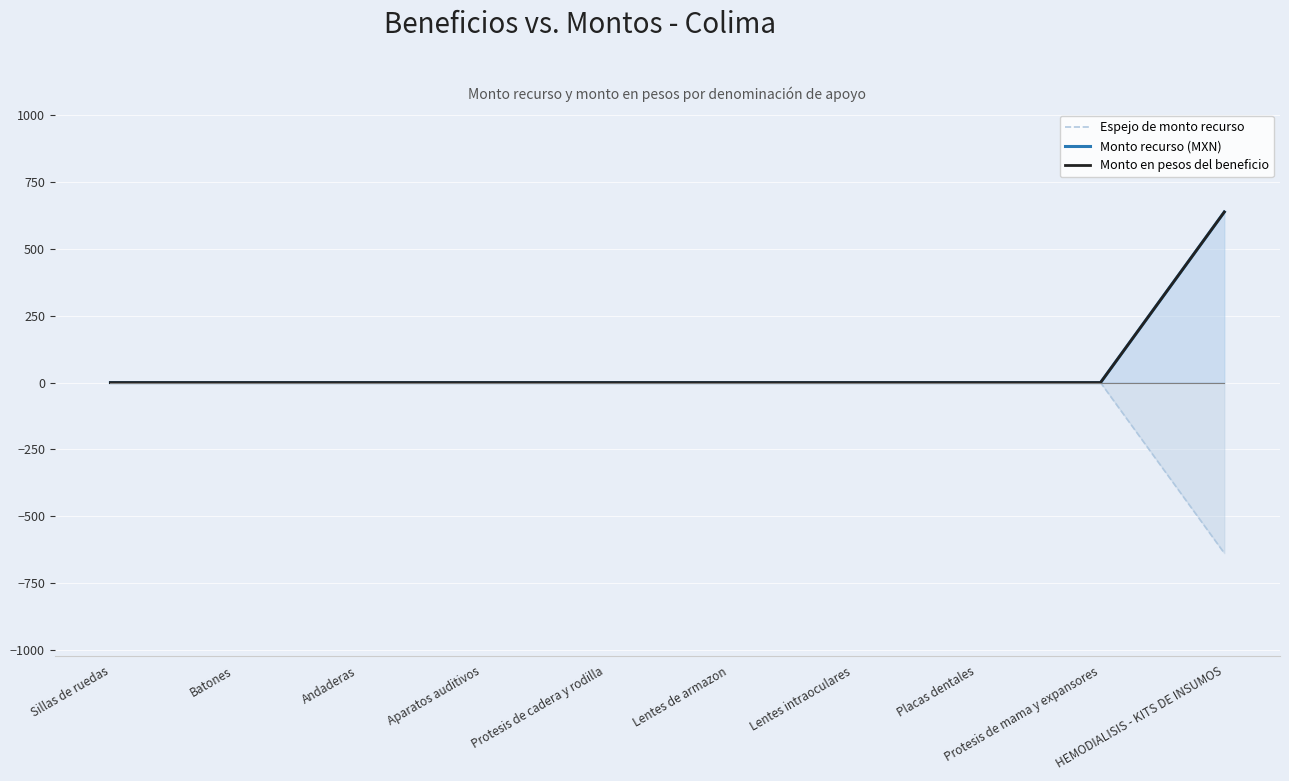

Which series has the largest total across all categories?

Monto recurso (MXN)